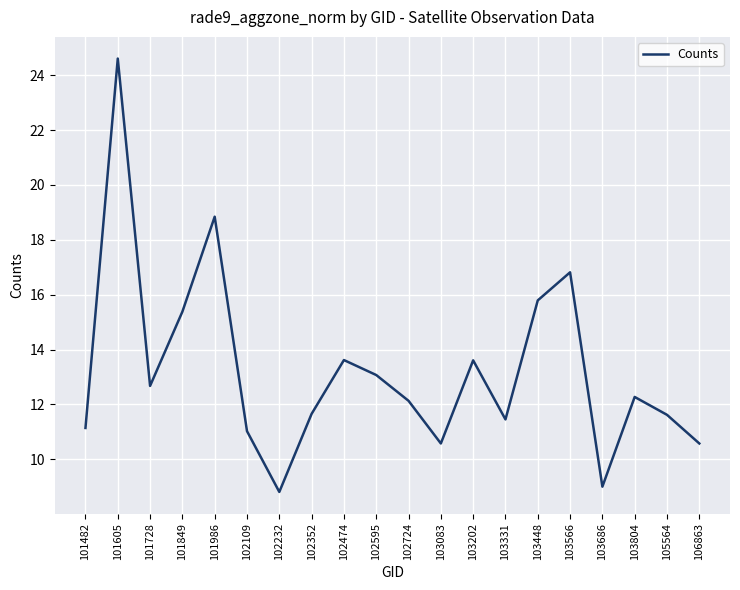

What is the maximum value shown in the chart?

24.6